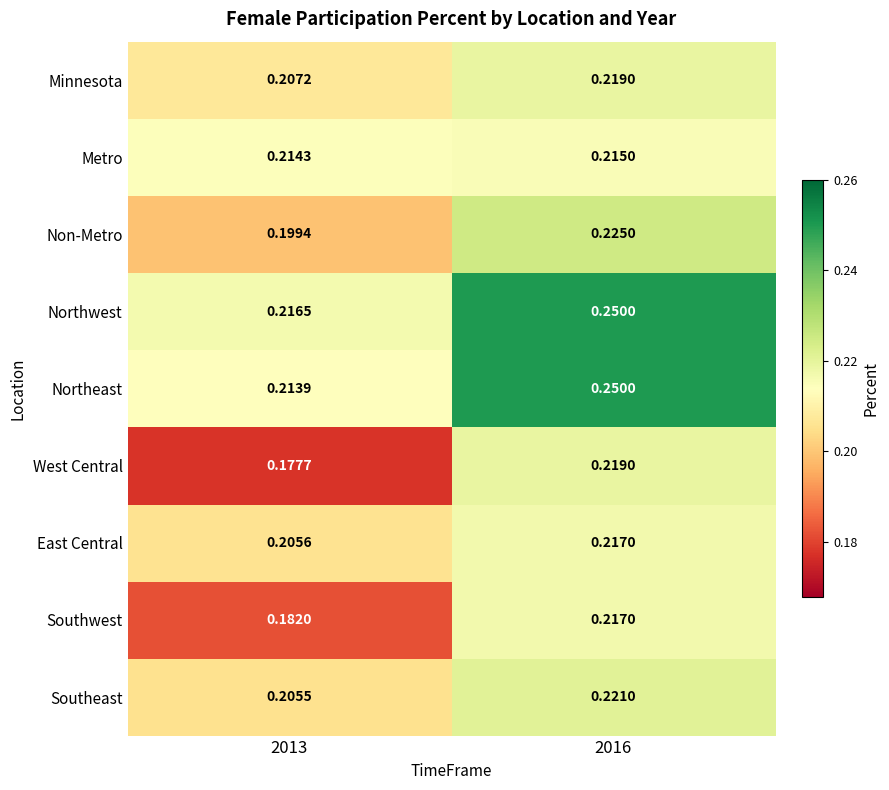

Which series changed the most between 2013 and 2016?

West Central